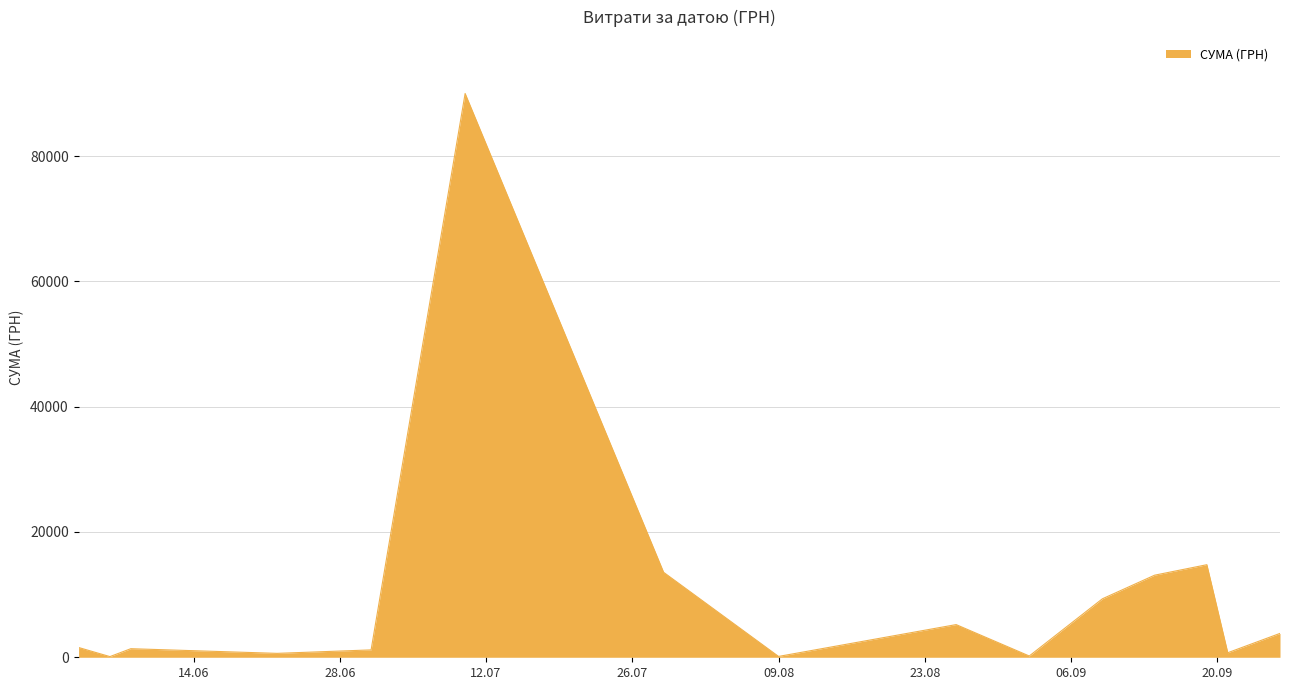

How many lines are shown in the chart?

1